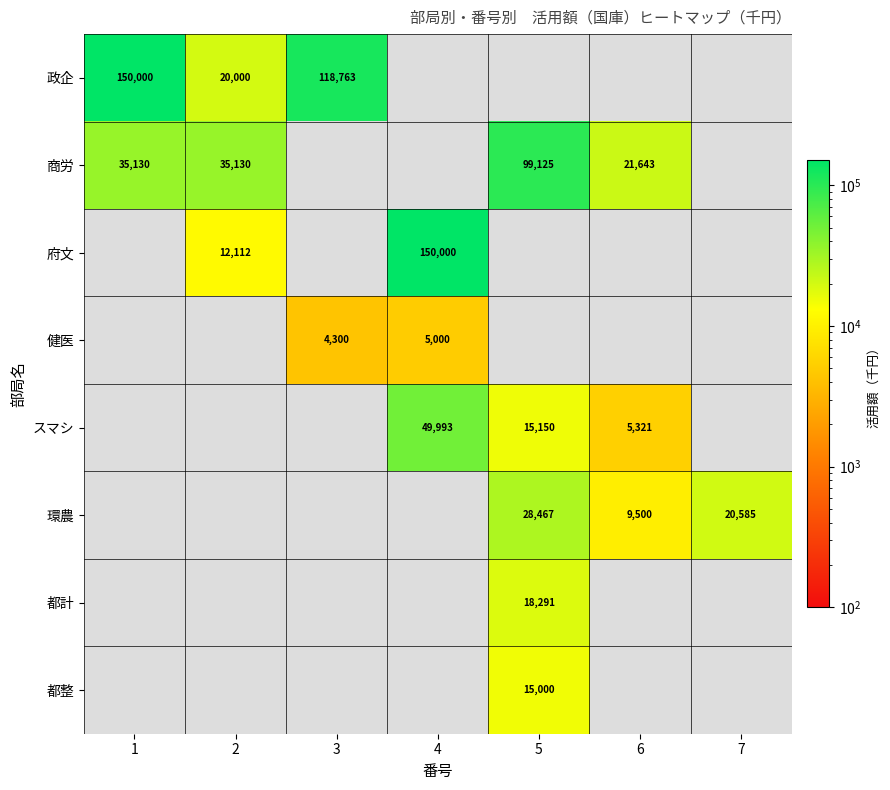

The value of 府文 at 4 is 150000. True or false?

True